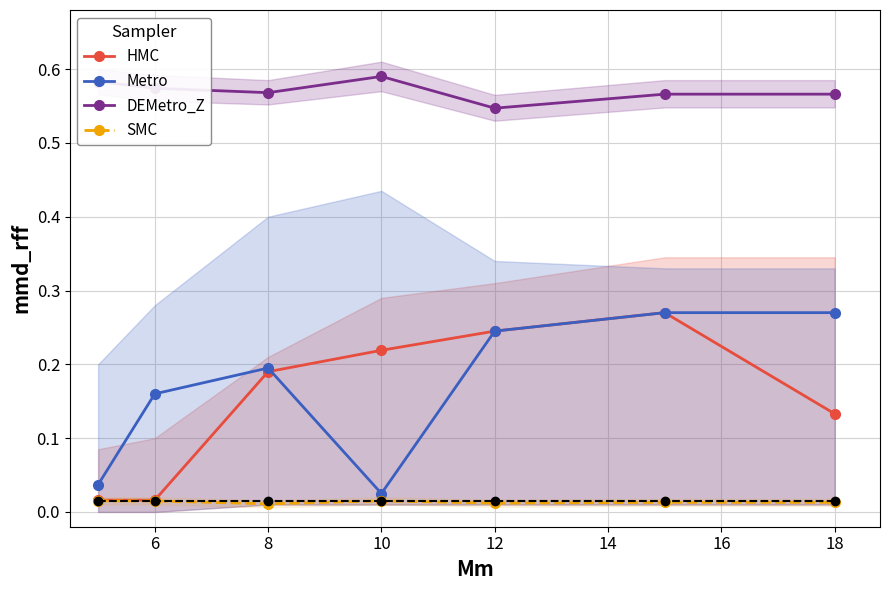

What is the value of the DEMetro_Z point at the 1st from the left?

0.6